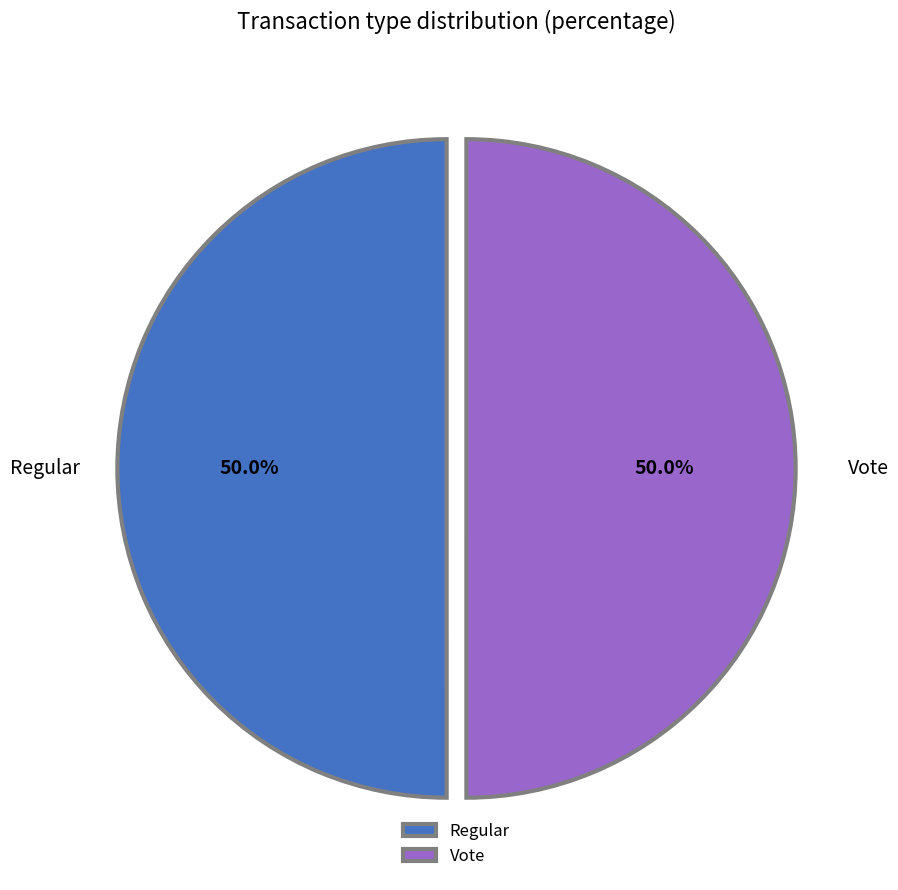

Approximately how many times larger is the value at Regular compared to Vote?

1.0